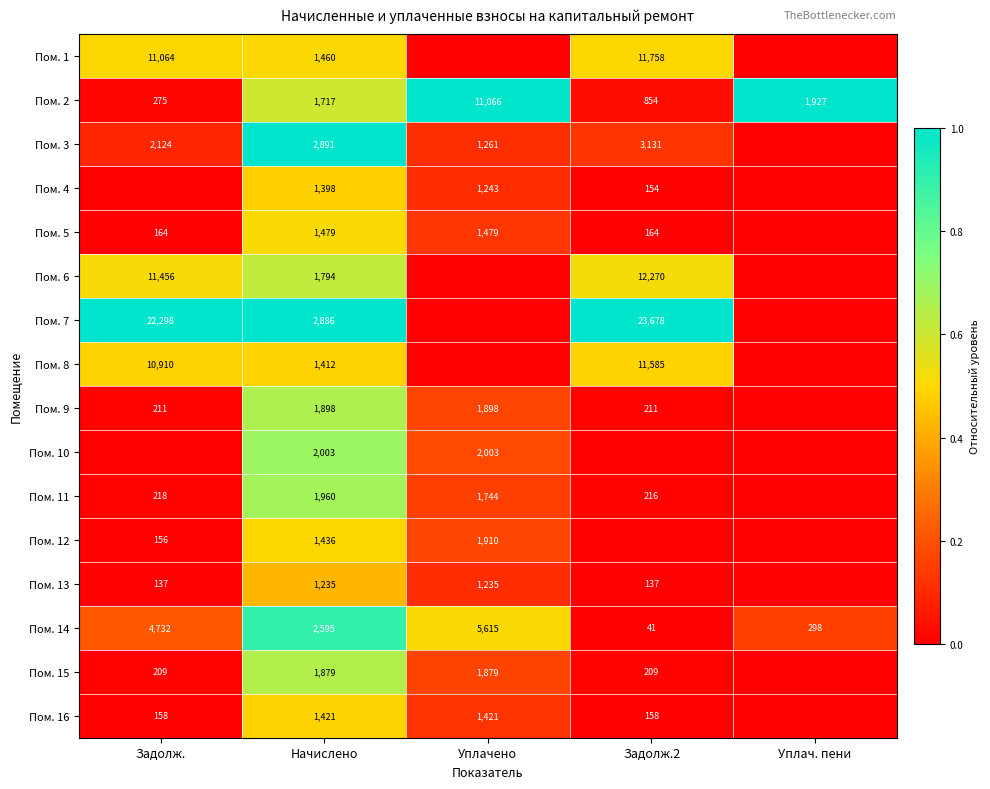

How many data points in Пом. 2 are less than 1717?

2